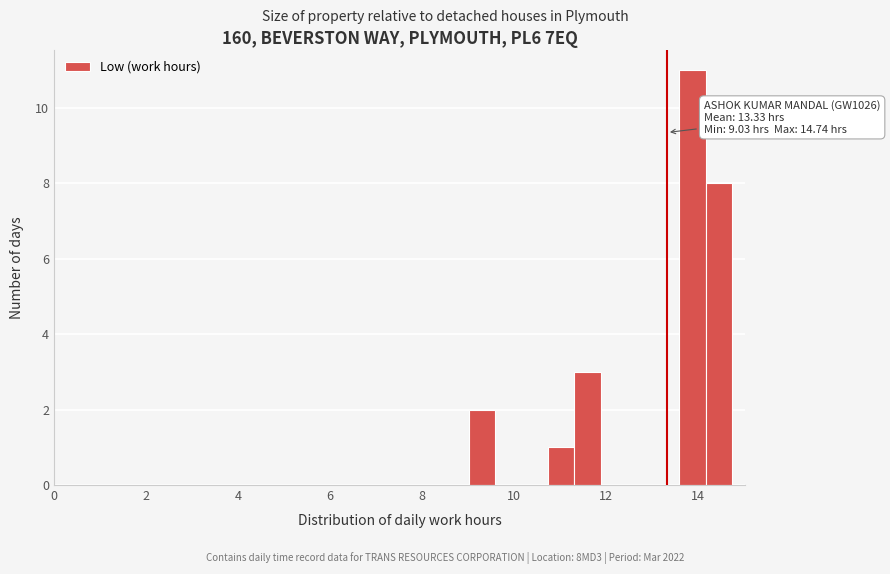

Read against the x-axis, roughly where is the centre of the tallest bar?

13.8